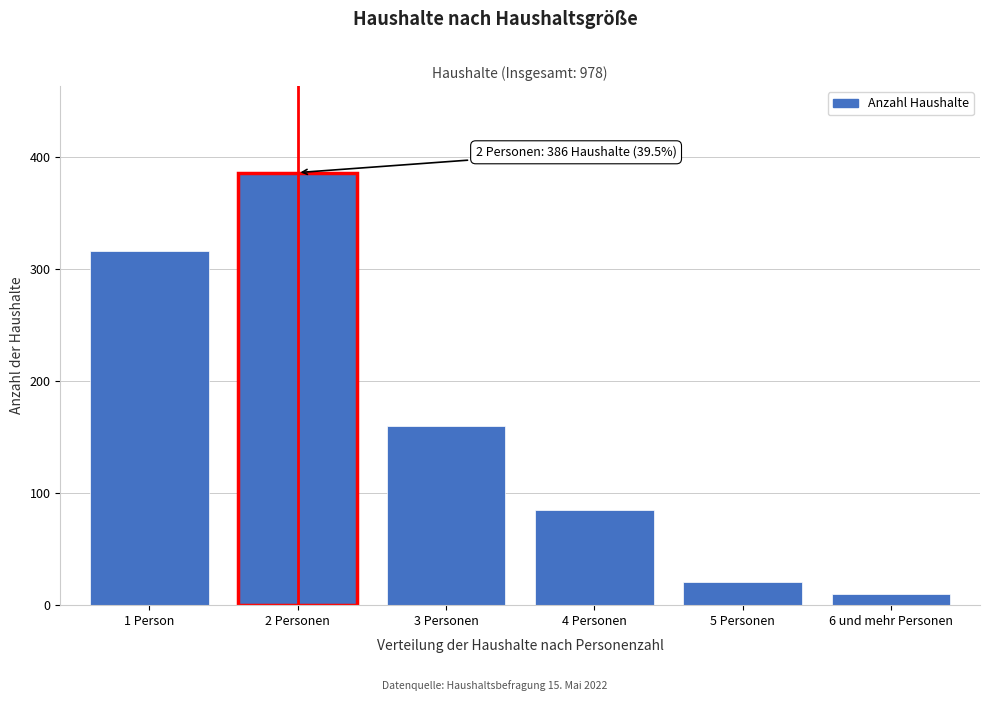

Reading left to right, extract all data points from this chart.

1 Person=316	2 Personen=386	3 Personen=160	4 Personen=85	5 Personen=21	6 und mehr Personen=10